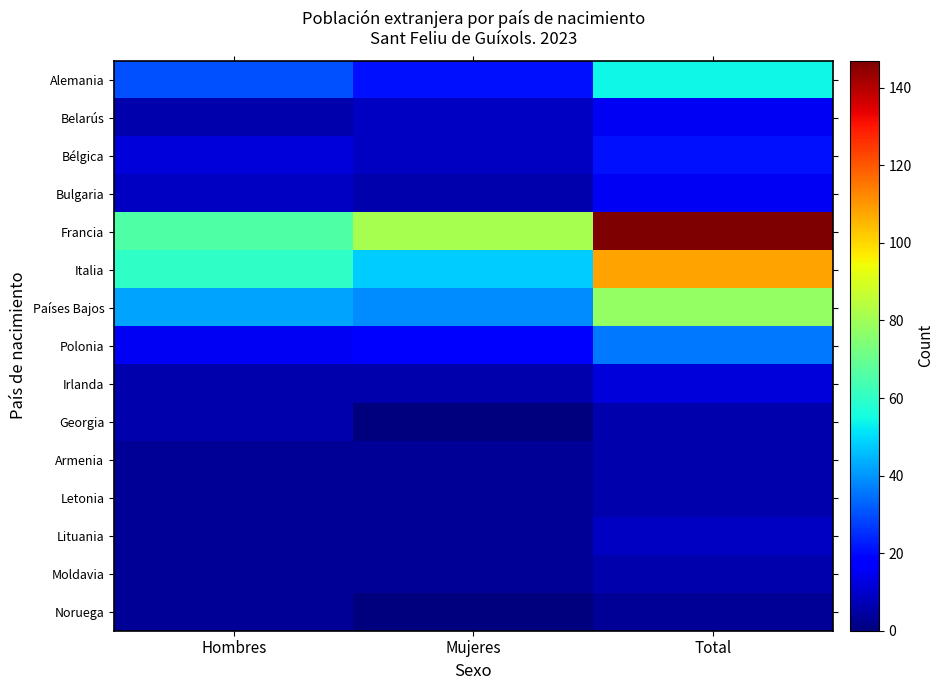

Which has a higher value, Mujeres or Hombres?

Hombres